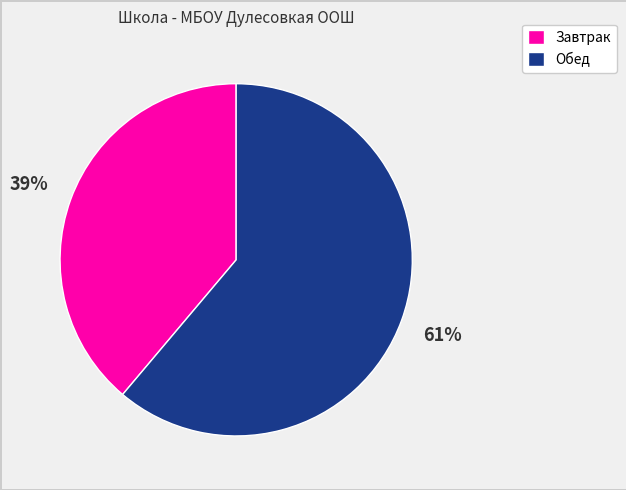

Is it true that Завтрак is 39% of the pie?

True